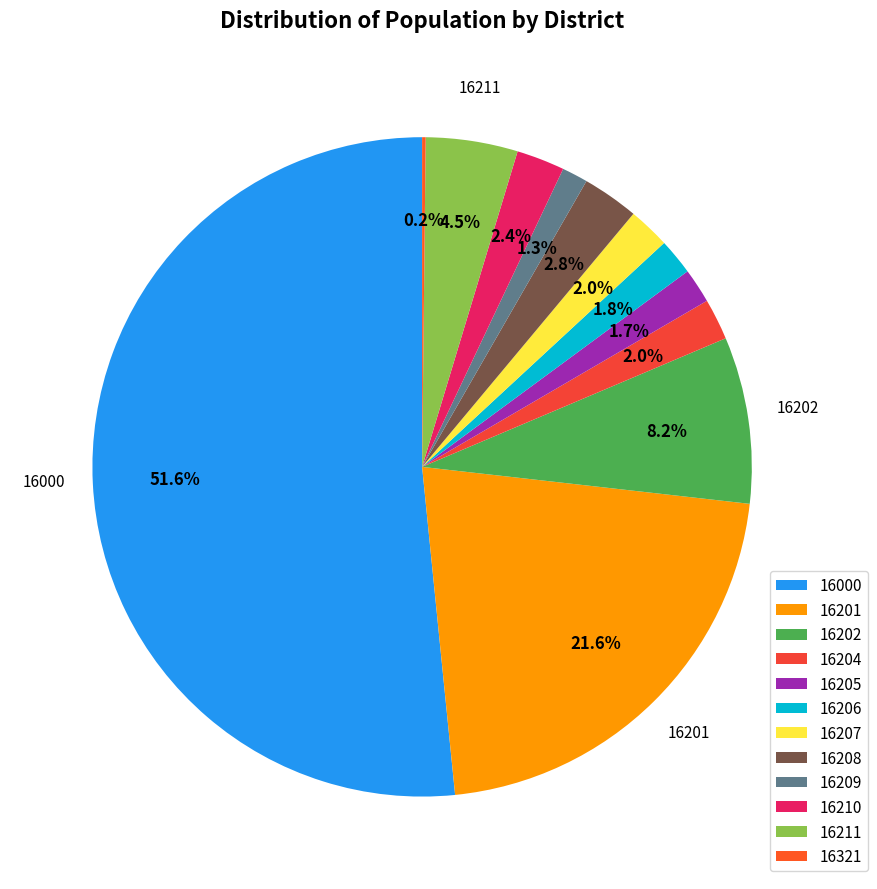

To the nearest percent, what is the difference between the largest and smallest slice percentages?

51%